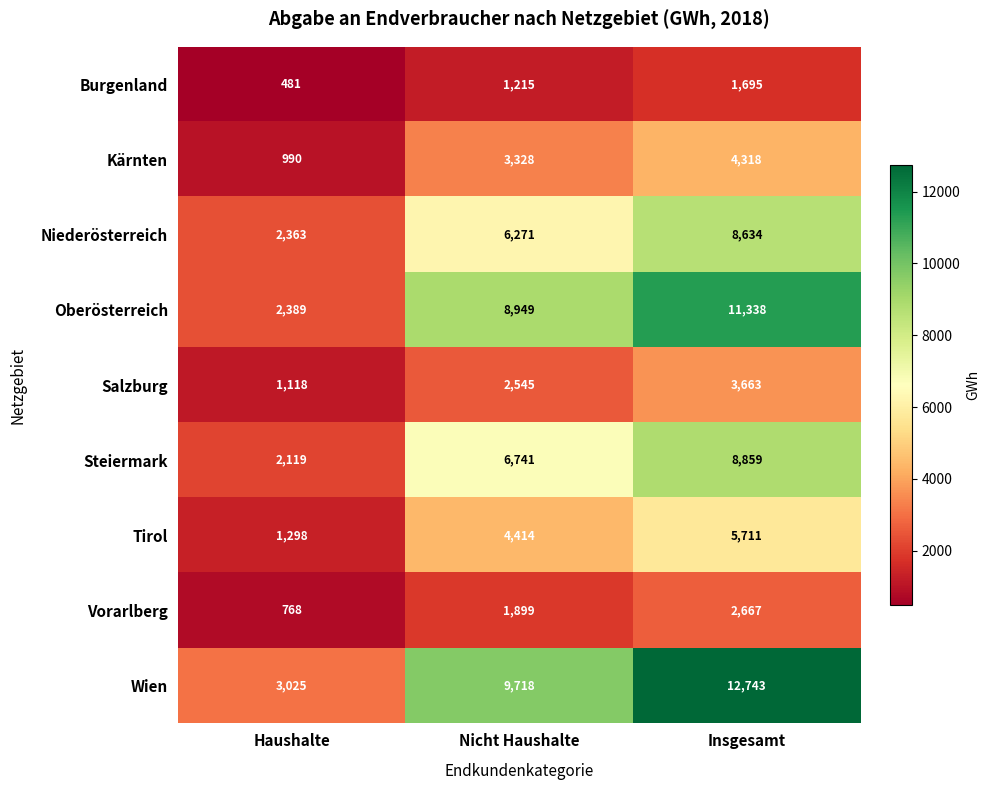

How many series are shown in this chart?

9